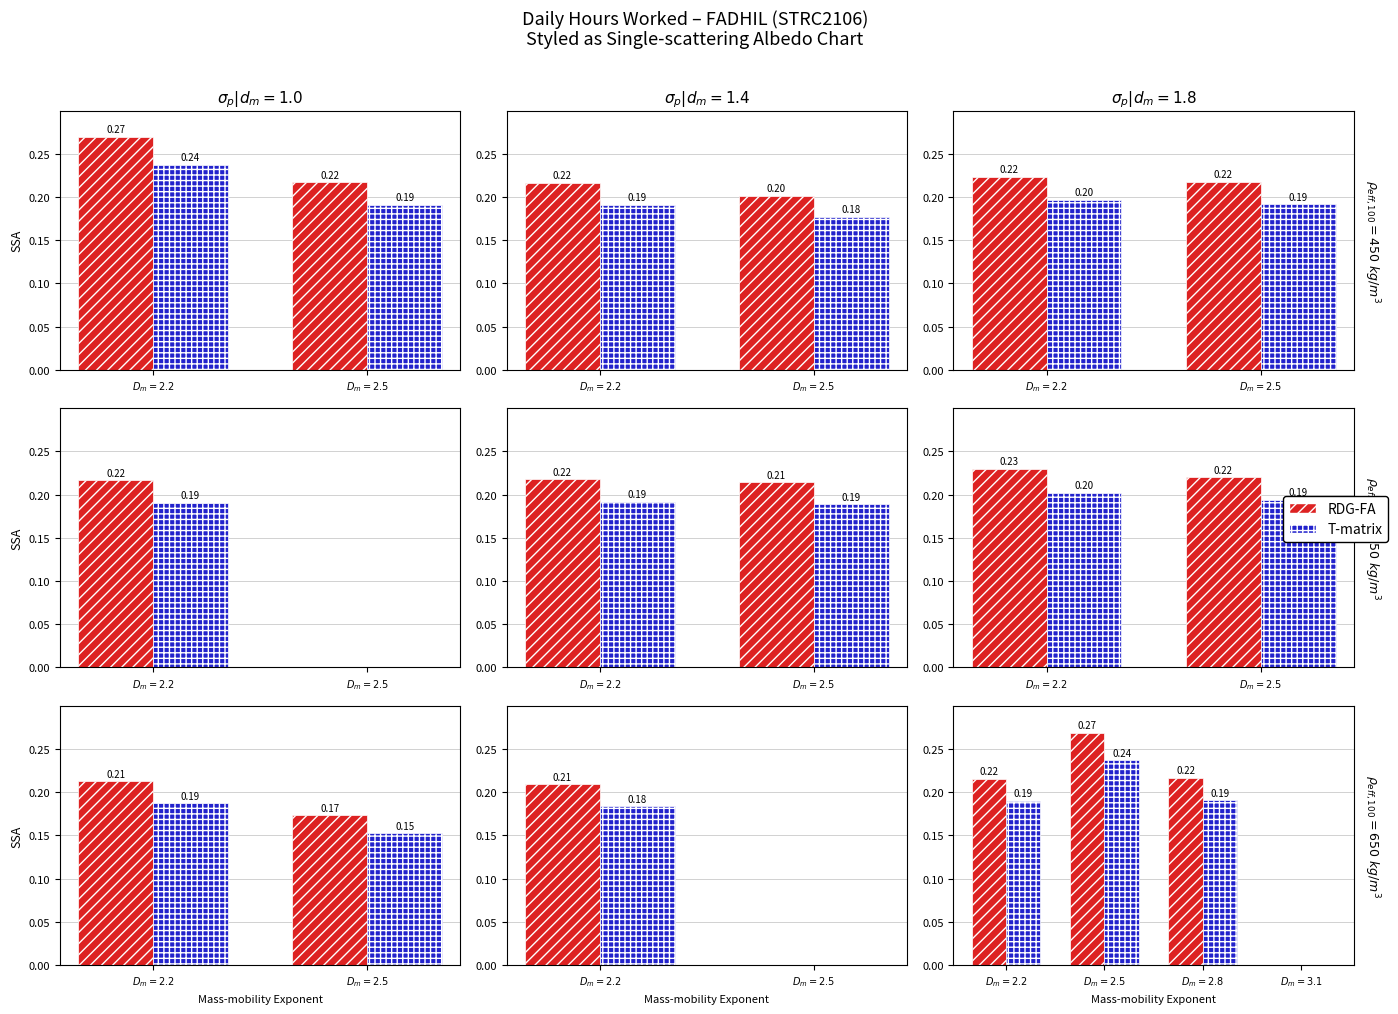

What is the average value of the T-matrix series?

0.2